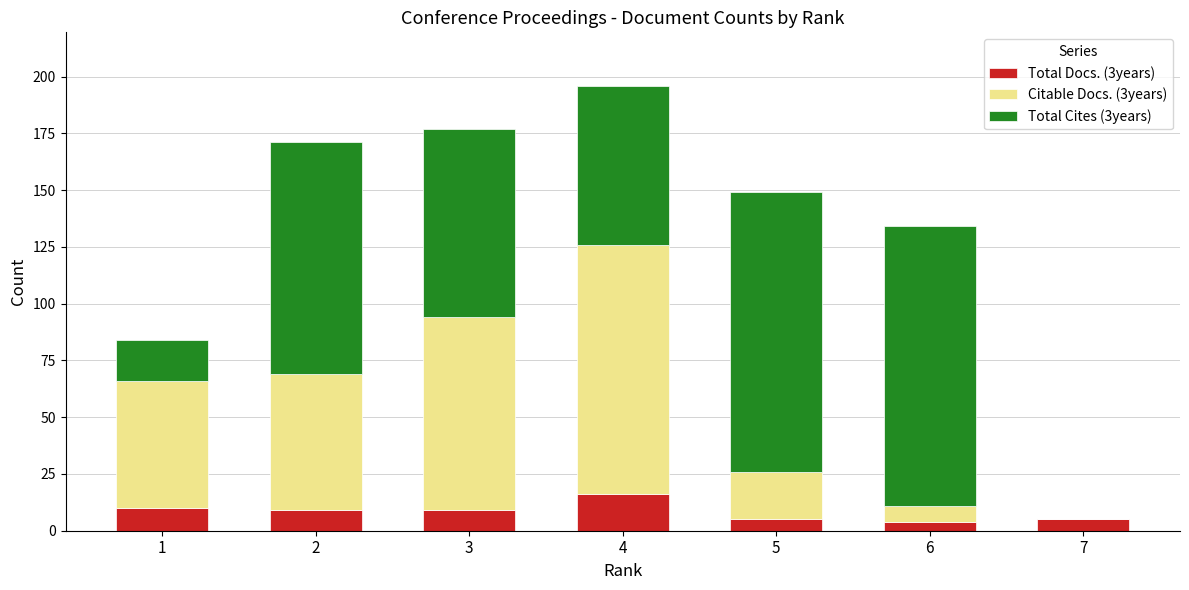

At which category is the sum across all series the highest?

4